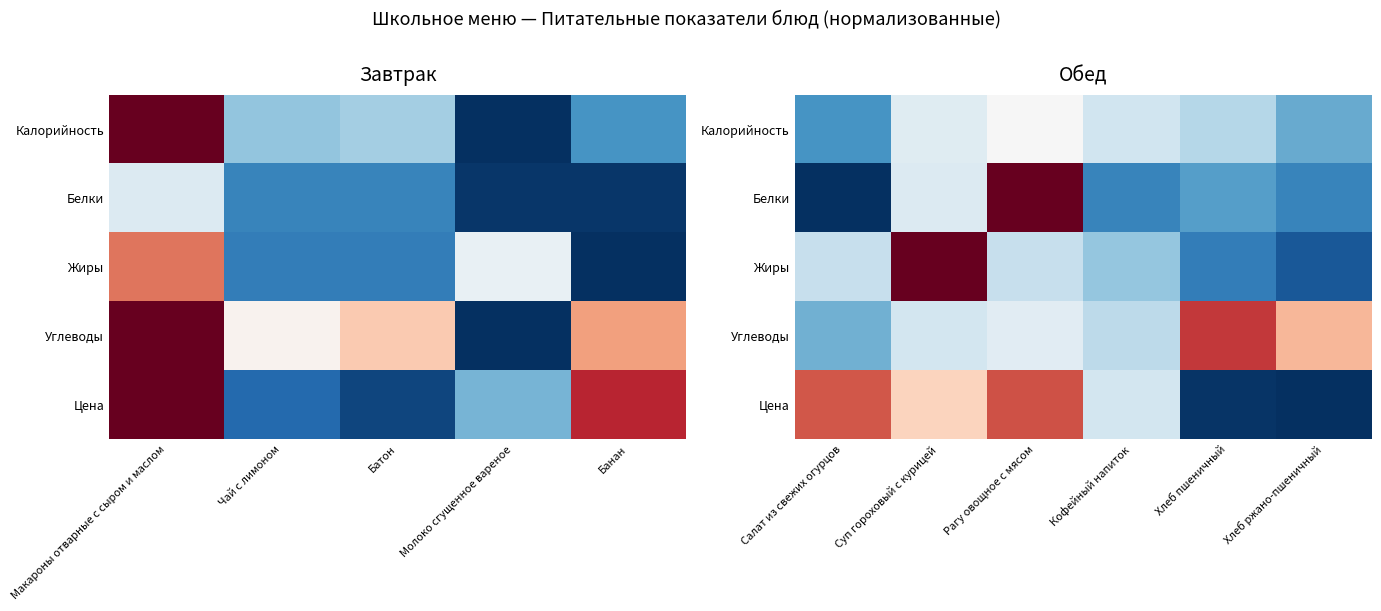

What is the sum of the Углеводы values at Хлеб пшеничный and Рагу овощное с мясом?

1.3